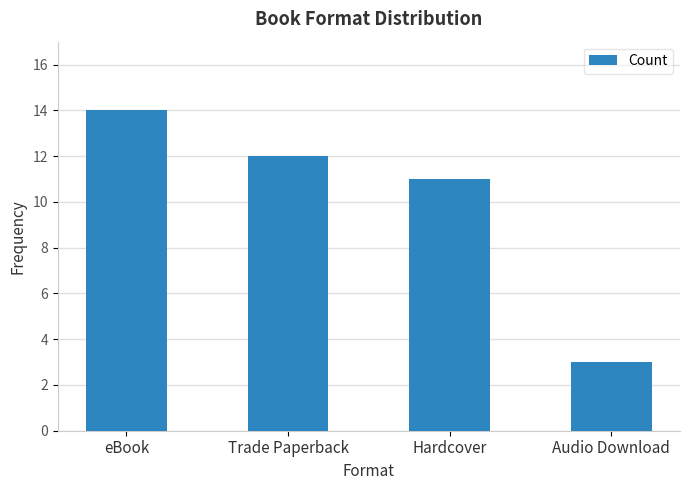

What is the difference between the values at eBook and Audio Download?

11